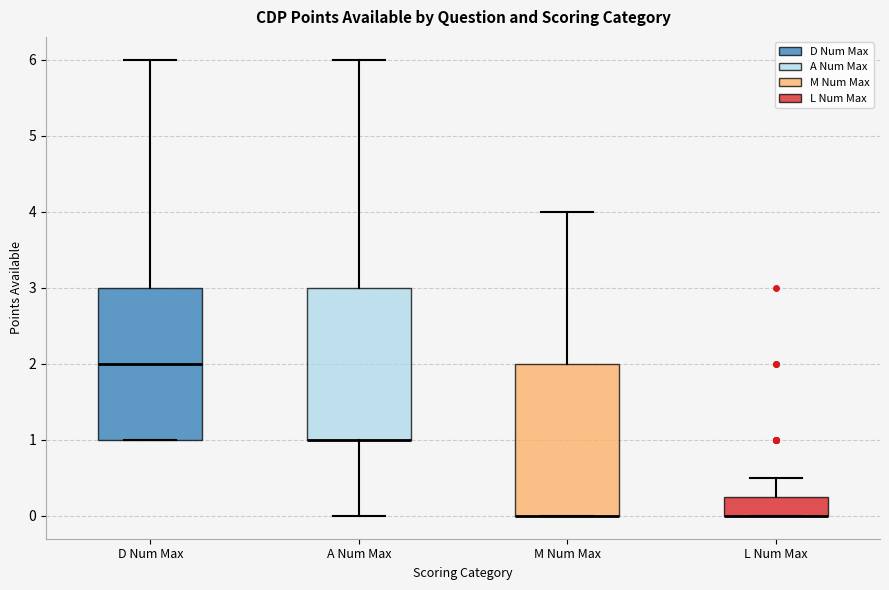

Reading left to right, transcribe this box plot: for each box, give where its median line is, the range the box spans, and where its two whiskers end, as read against the y-axis. The values are not printed on the chart, so give them approximately, as read against the axis.

D Num Max: median 2.0, box 1.0 to 3.0, whiskers 1.0 to 6.0
A Num Max: median 1.0 (drawn on the box's lower edge), box 1.0 to 3.0, whiskers 0.0 to 6.0
M Num Max: median 0.0 (drawn on the box's lower edge), box 0.0 to 2.0, whiskers 0.0 to 4.0
L Num Max: median 0.0 (drawn on the box's lower edge), box 0.0 to 0.3, whiskers 0.0 to 0.5